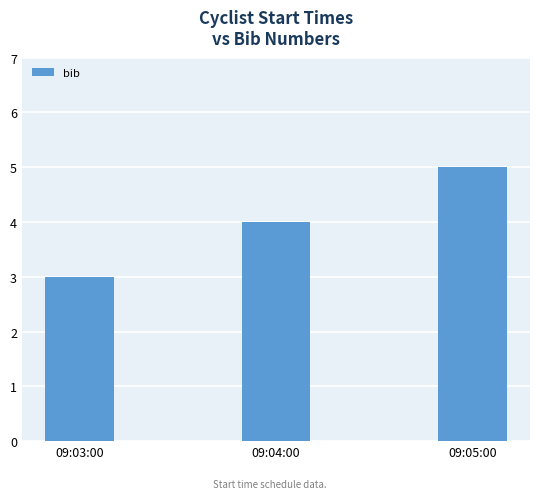

How many bars are there in total?

3